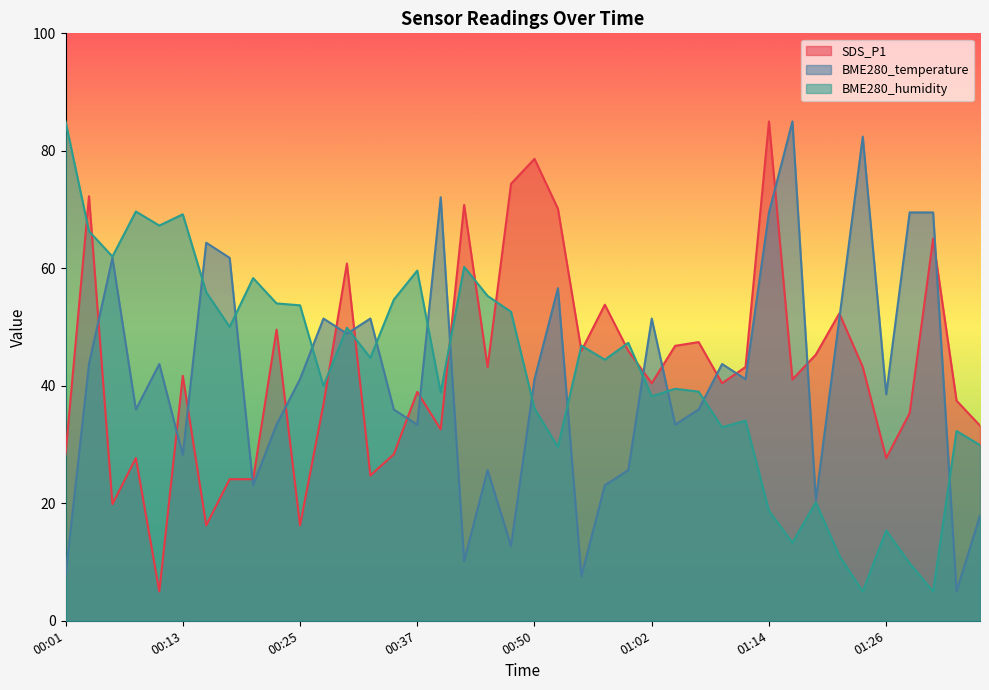

Reading left to right, transcribe all the data shown in this chart.

SDS_P1: 28.3	72.3	19.9	27.7	5.0	41.7	16.2	24.1	24.1	49.6	16.2	36.8	60.8	24.7	28.3	39.0	32.6	70.8	43.2	74.4	78.6	70.1	46.0	53.8	46.0	40.4	46.8	47.4	40.4	43.2	85.0	41.1	45.3	52.3	43.2	27.7	35.3	65.1	37.5	33.2
BME280_temperature: 7.6	43.7	61.8	36.0	43.7	28.2	64.4	61.8	23.1	33.4	41.1	51.5	48.9	51.5	36.0	33.4	72.1	10.2	25.6	12.7	41.1	56.6	7.6	23.1	25.6	51.5	33.4	36.0	43.7	41.1	69.5	85.0	20.5	51.5	82.4	38.5	69.5	69.5	5.0	17.9
BME280_humidity: 85.0	66.3	62.0	69.7	67.3	69.2	55.9	50.0	58.3	54.0	53.7	40.0	49.9	44.8	54.7	59.6	38.9	60.2	55.3	52.6	36.1	29.6	46.8	44.4	47.3	38.2	39.5	39.0	32.9	34.1	18.7	13.3	20.2	11.1	5.0	15.4	9.8	5.0	32.3	29.9